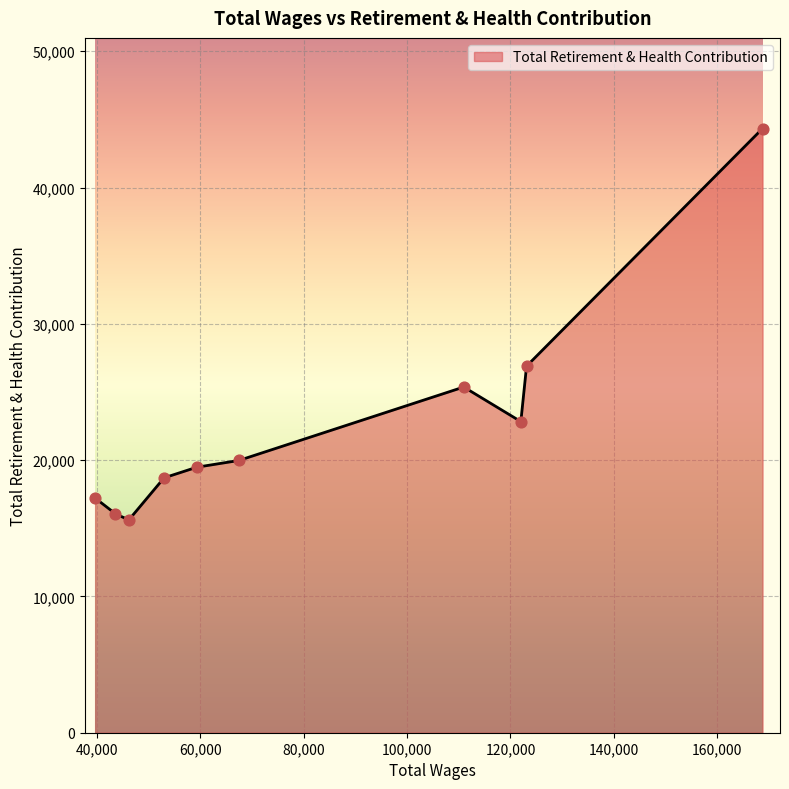

What is the maximum value shown in the chart?

44333